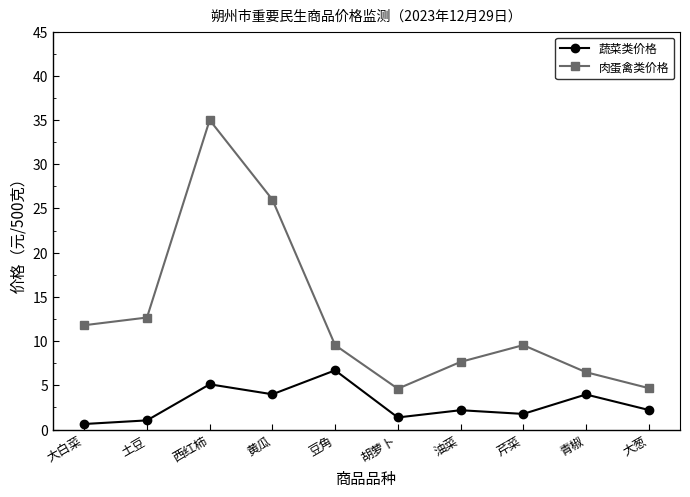

Where is the first local maximum for 肉蛋禽类价格?

西红柿